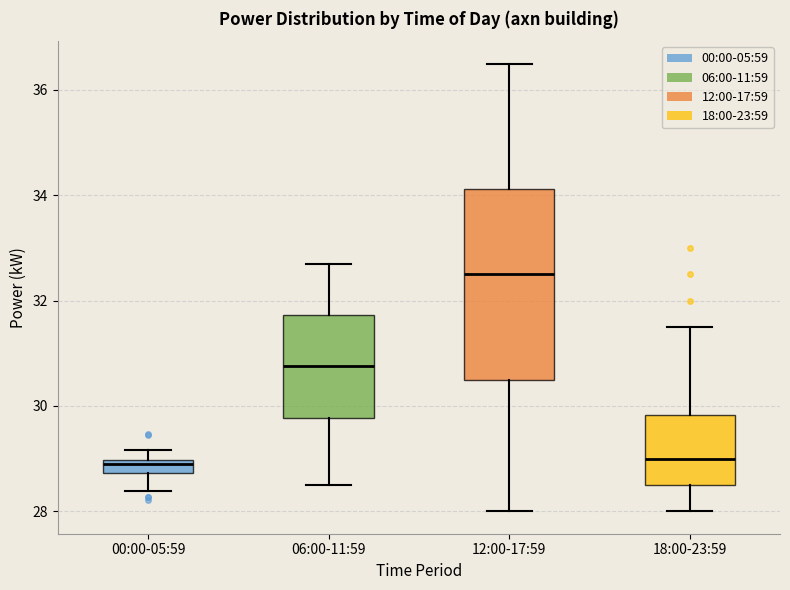

Comparing the boxes themselves (not the whiskers), which one is the tallest?

12:00-17:59